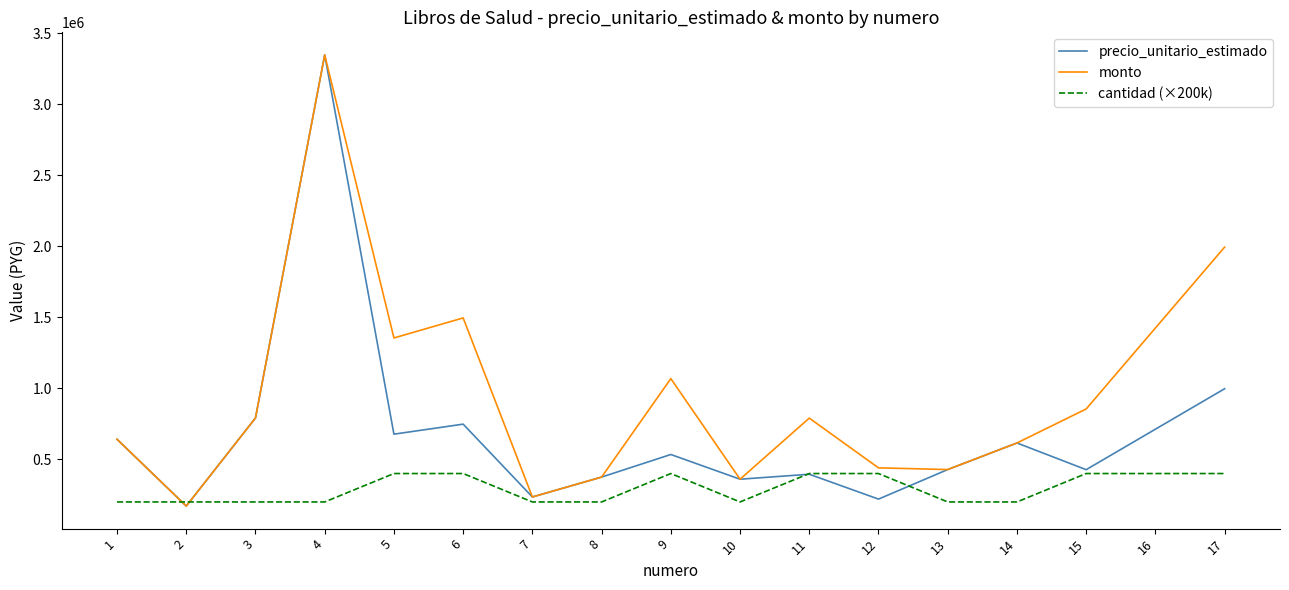

What is the smallest value displayed?

171000